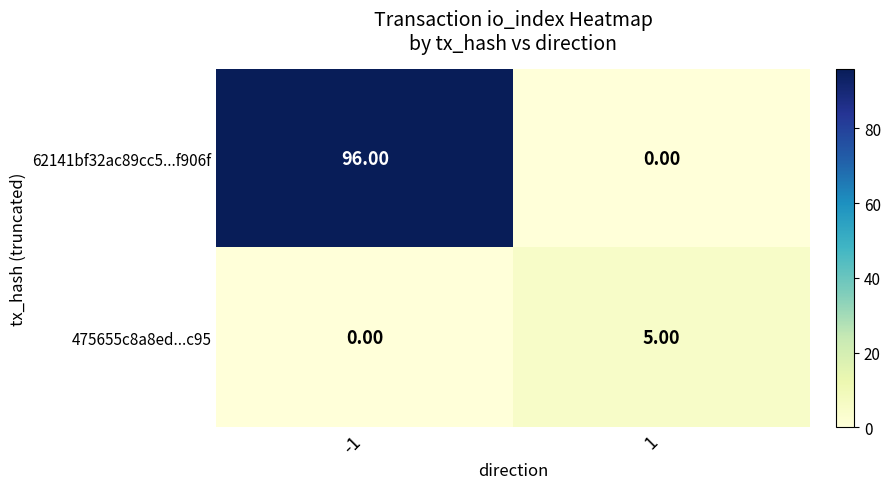

What is the greatest value displayed?

96